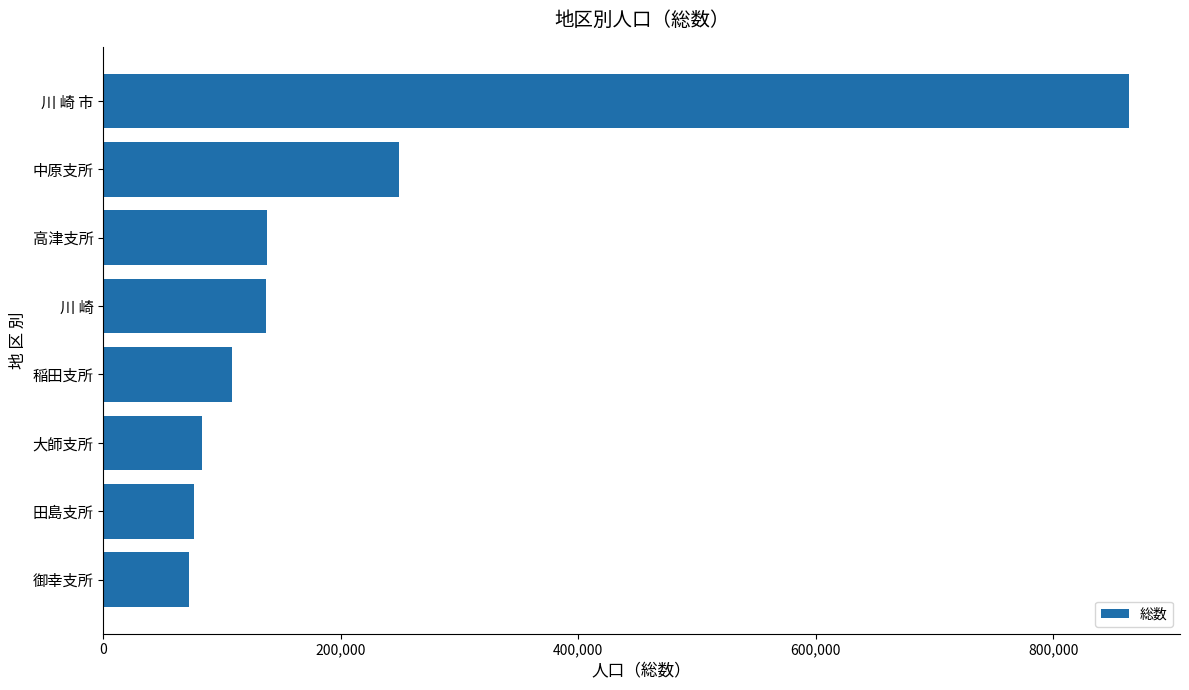

What value does the data have at 高津支所?

138018